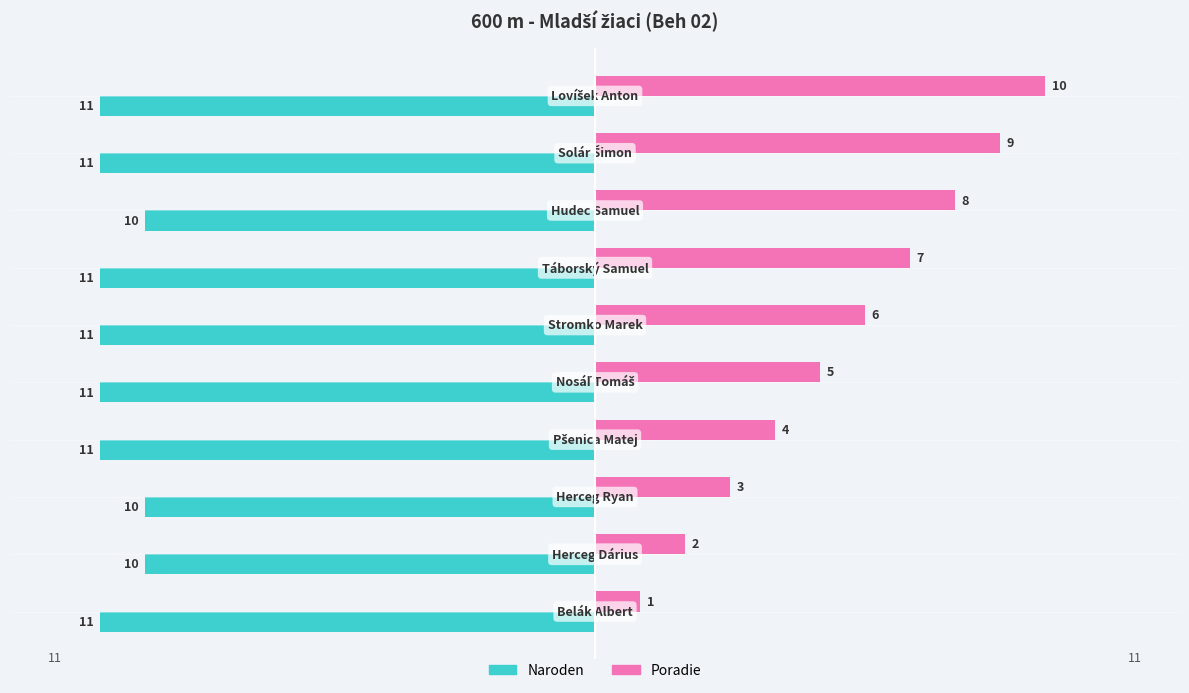

What is the sum of all Naroden values?

-107